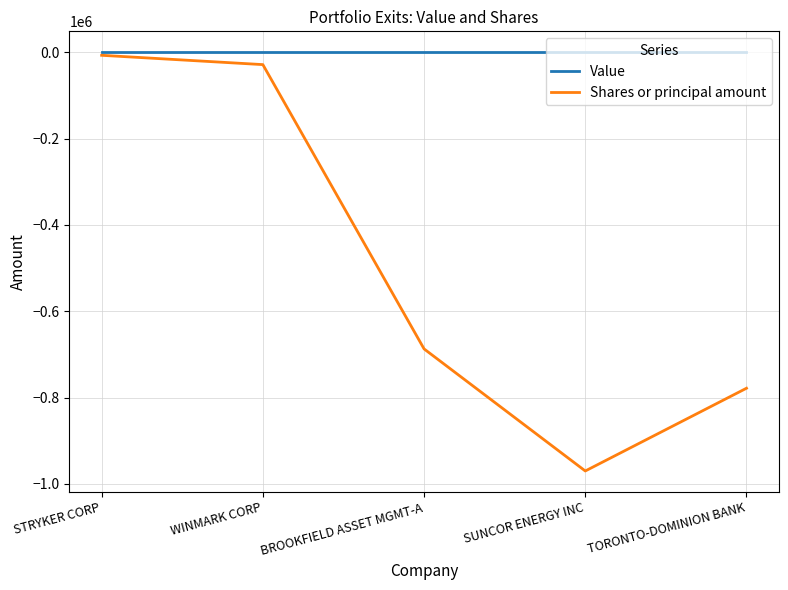

Reading left to right, list all the values displayed in this chart.

Value: STRYKER CORP=0	WINMARK CORP=0	BROOKFIELD ASSET MGMT-A=0	SUNCOR ENERGY INC=0	TORONTO-DOMINION BANK=0
Shares or principal amount: STRYKER CORP=-7030	WINMARK CORP=-28608	BROOKFIELD ASSET MGMT-A=-687364	SUNCOR ENERGY INC=-970201	TORONTO-DOMINION BANK=-778477